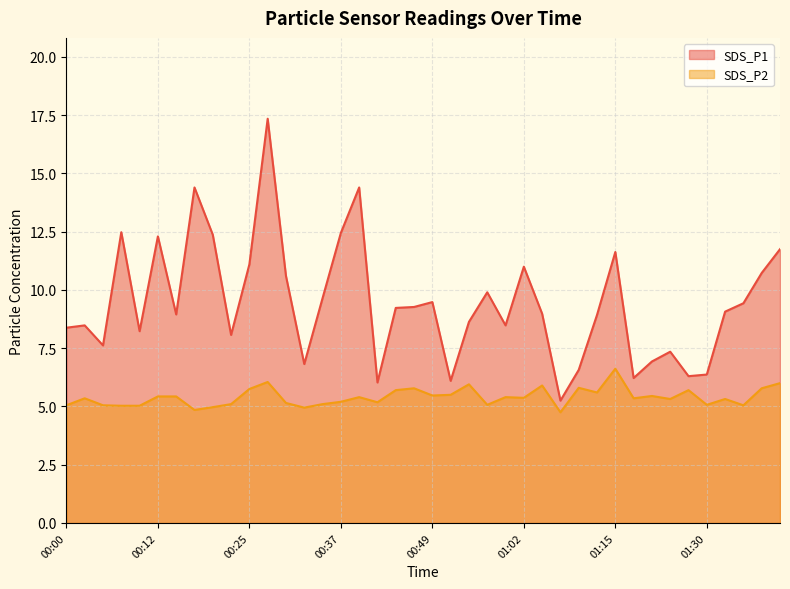

At 01:37, list the series in order from smallest to largest.

SDS_P2, SDS_P1